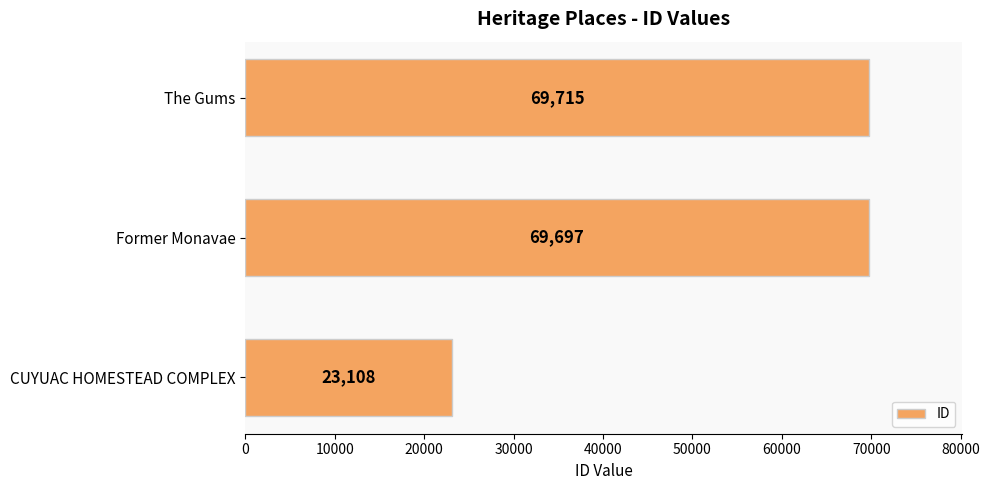

Rank the categories by value from lowest to highest.

CUYUAC HOMESTEAD COMPLEX, Former Monavae, The Gums